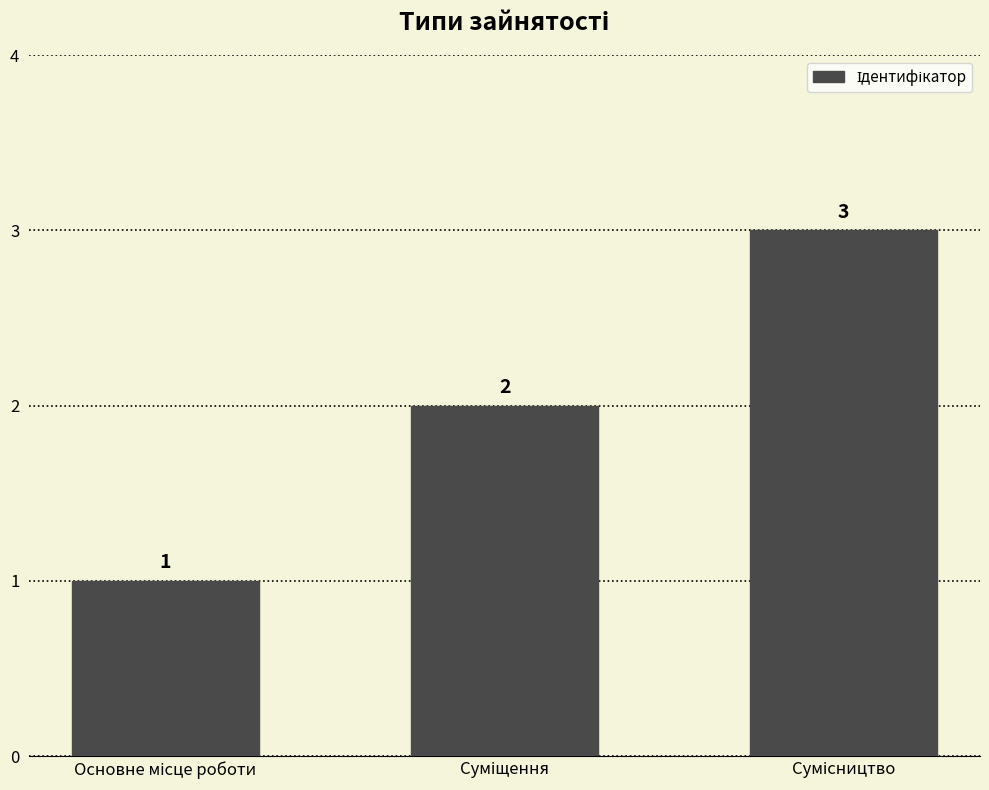

What is the smallest value displayed?

1